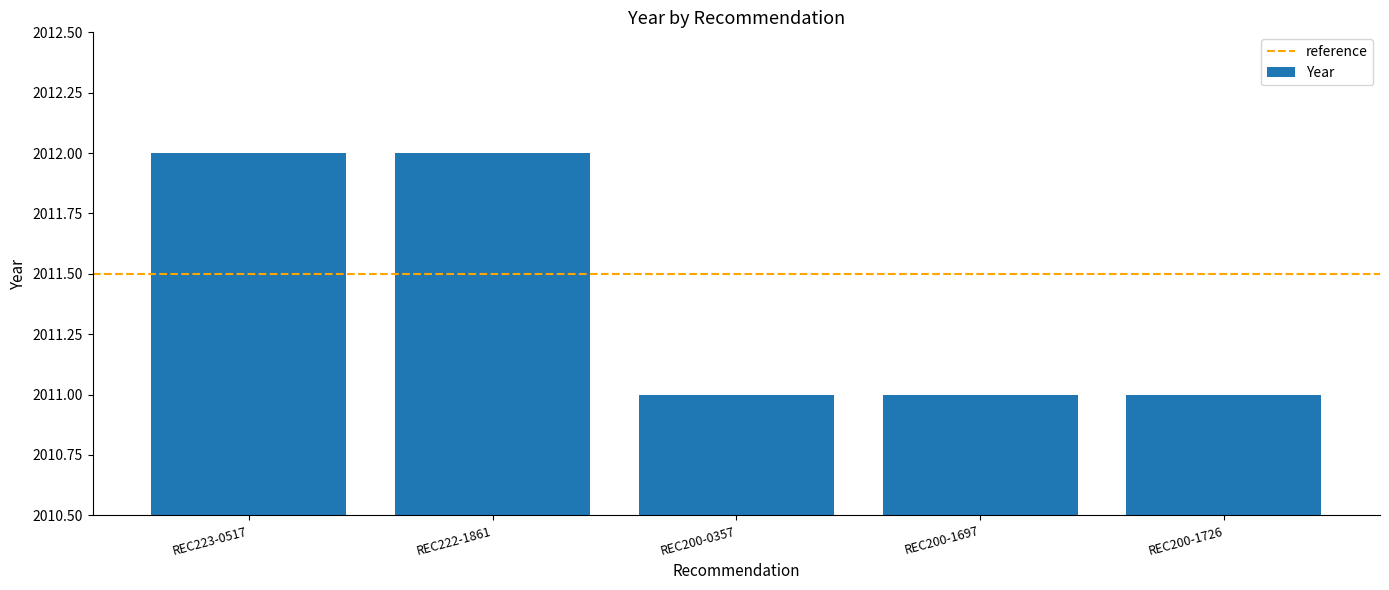

What is the label of the 4th bar from the left?

REC200-1697